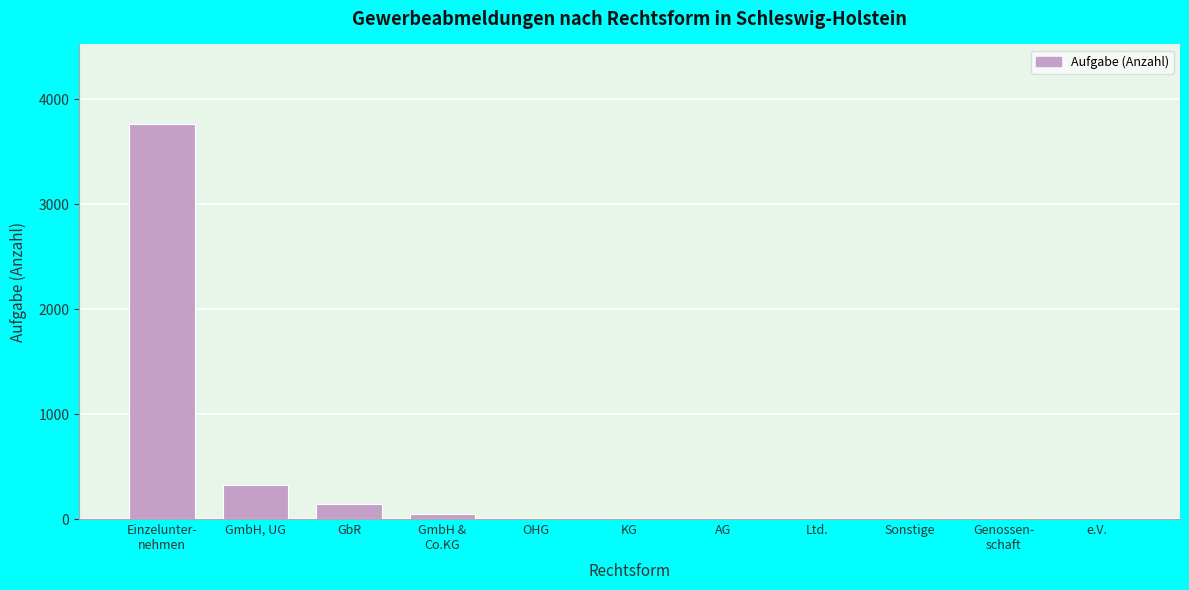

The value at GmbH, UG is 320. True or false?

True